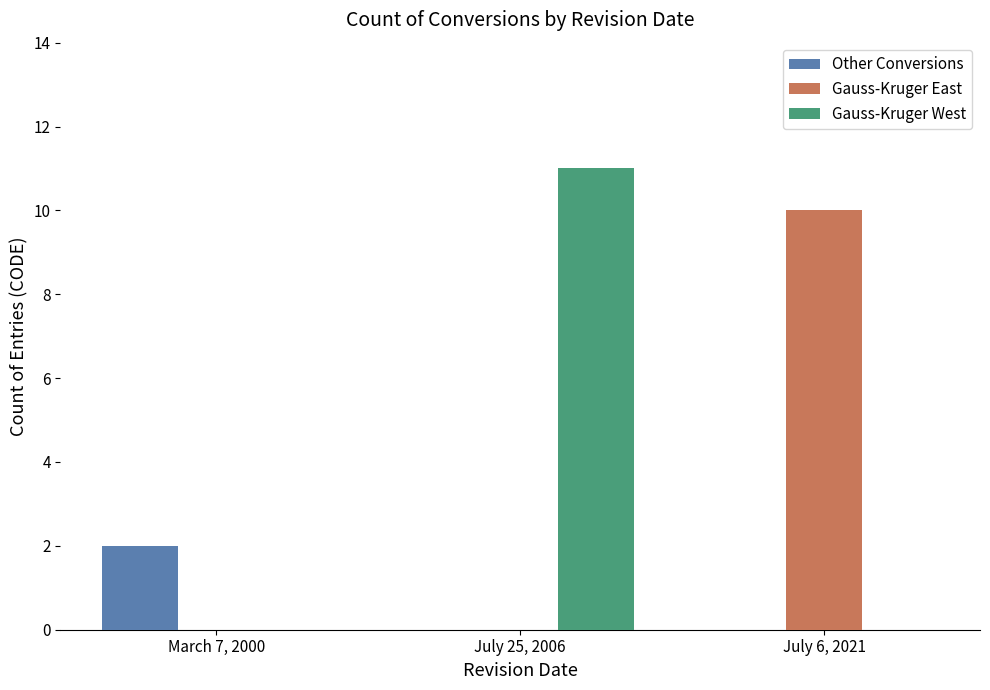

Are the bars horizontal?

No